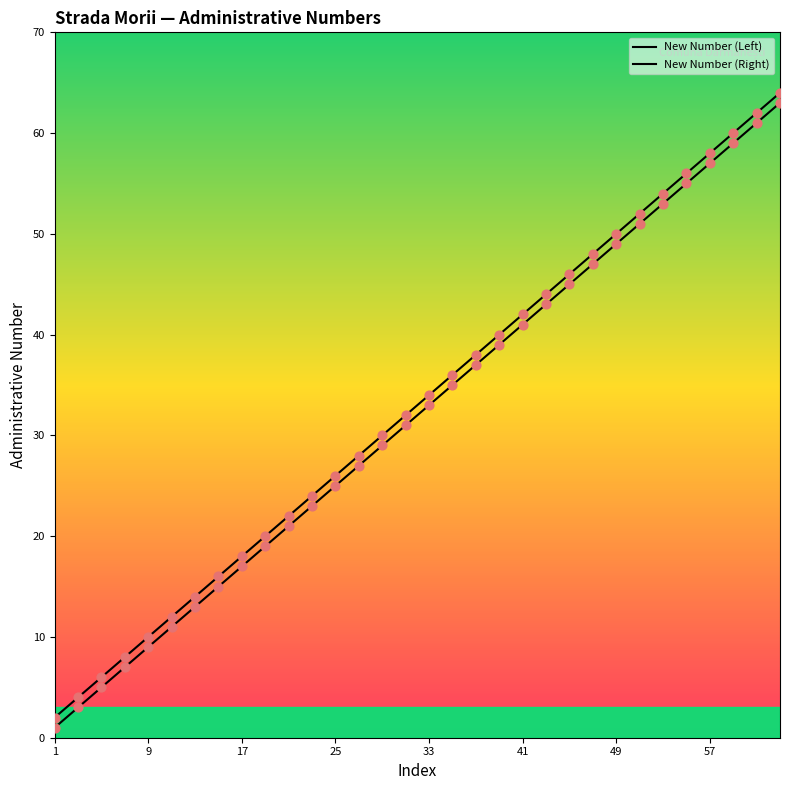

At how many categories does at least one series exceed 44?

10